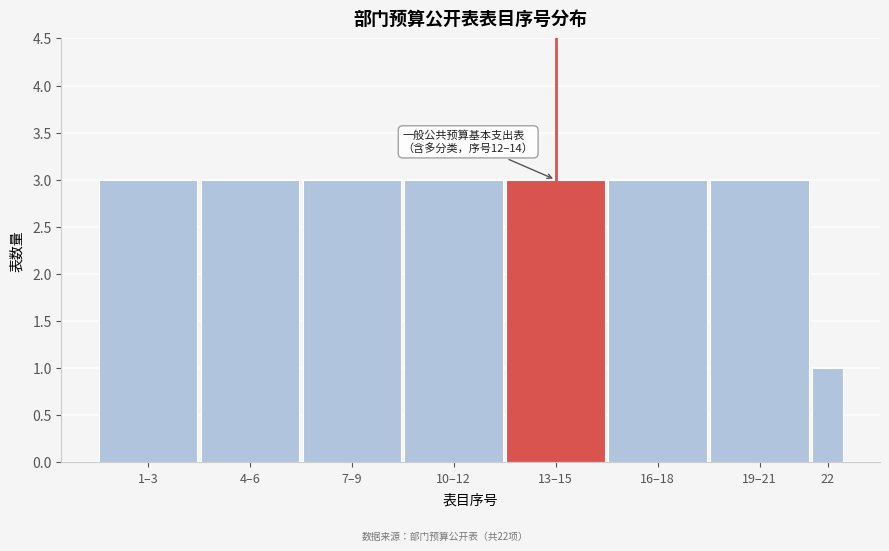

Reading right to left, what are all the values shown in this chart?

22=1	19–21=3	16–18=3	13–15=3	10–12=3	7–9=3	4–6=3	1–3=3